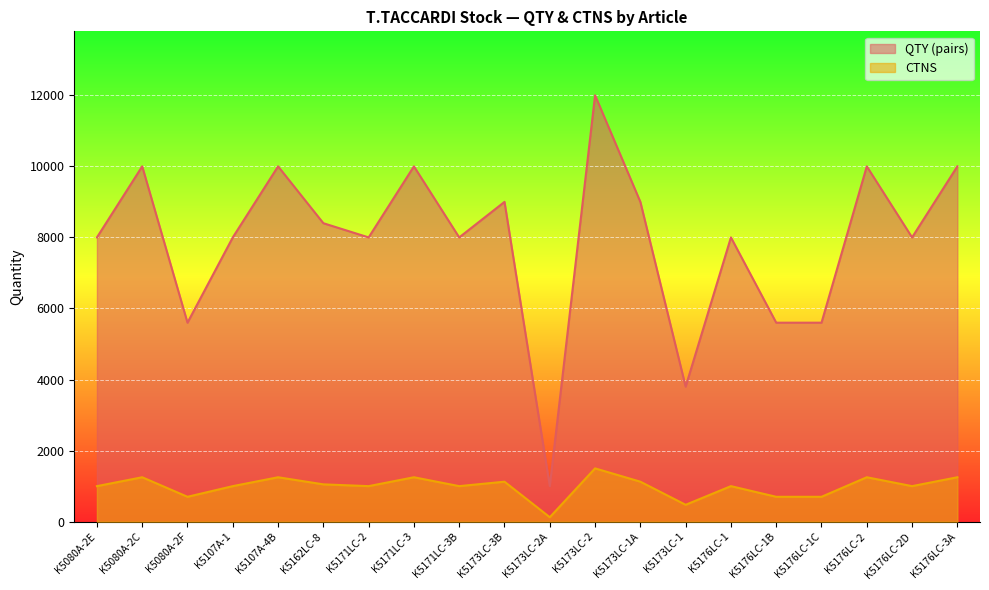

True or false: QTY (pairs) has more than 1 interior local peaks.

True